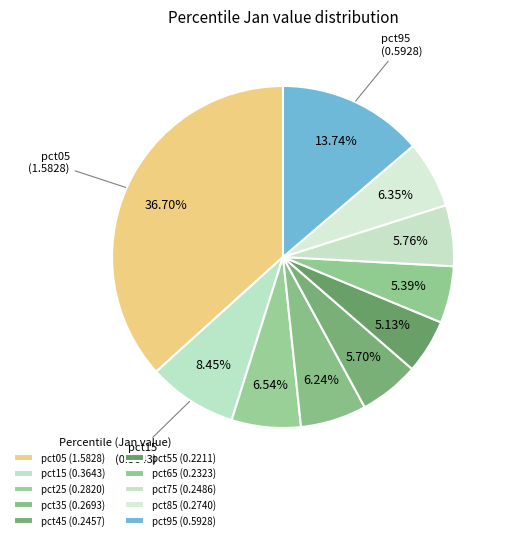

Does any single category account for the majority?

No